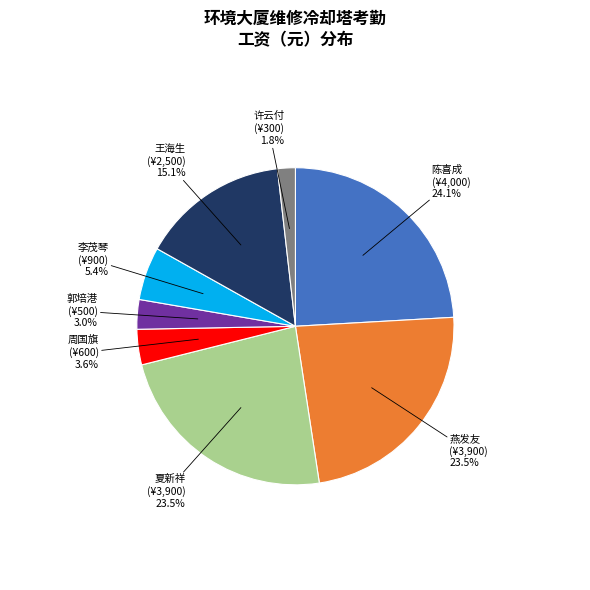

Is there any slice that represents more than half of the pie?

No